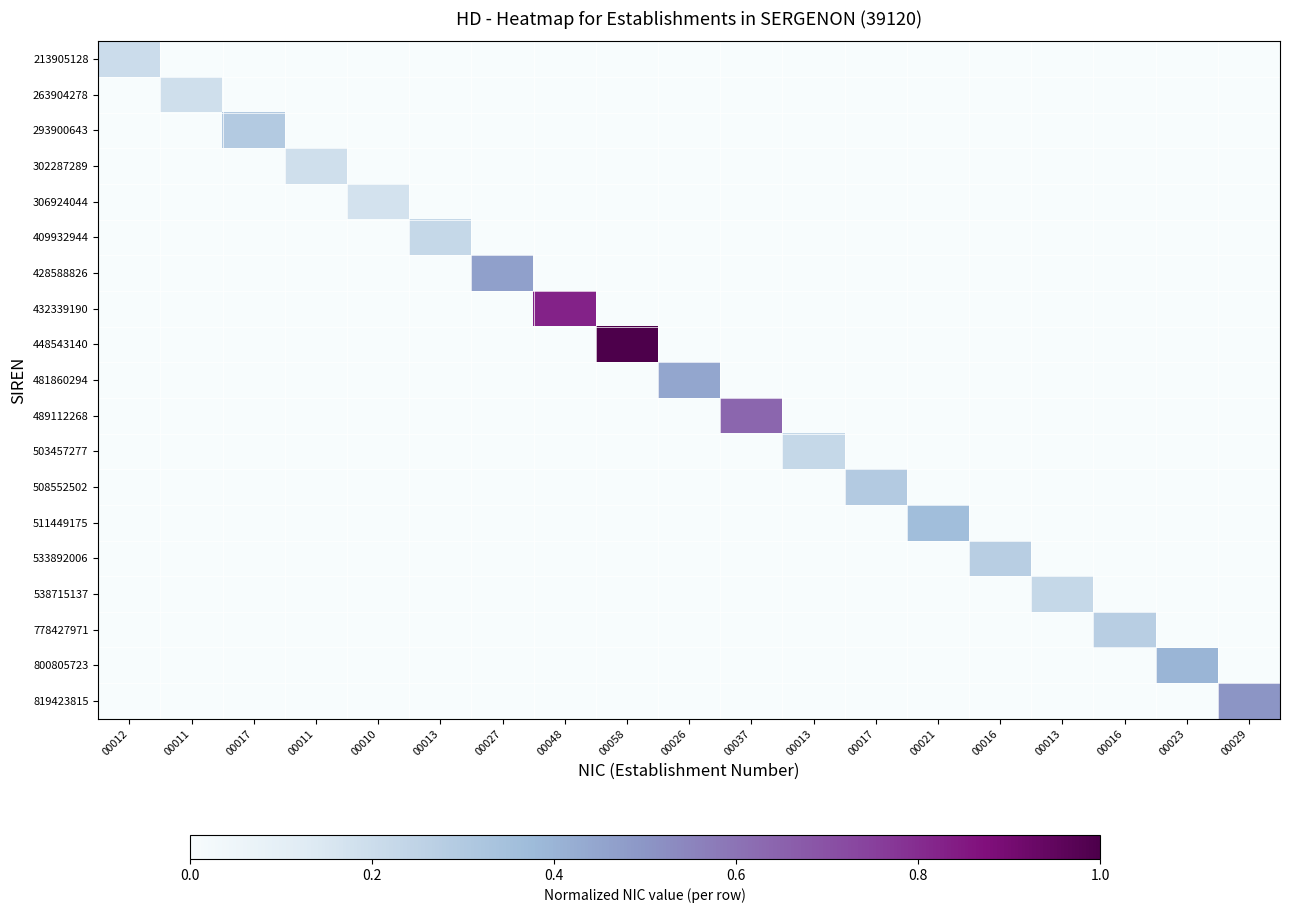

Rank the series by their maximum value, from lowest to highest.

306924044, 263904278, 302287289, 213905128, 409932944, 503457277, 538715137, 533892006, 778427971, 293900643, 508552502, 511449175, 800805723, 481860294, 428588826, 819423815, 489112268, 432339190, 448543140